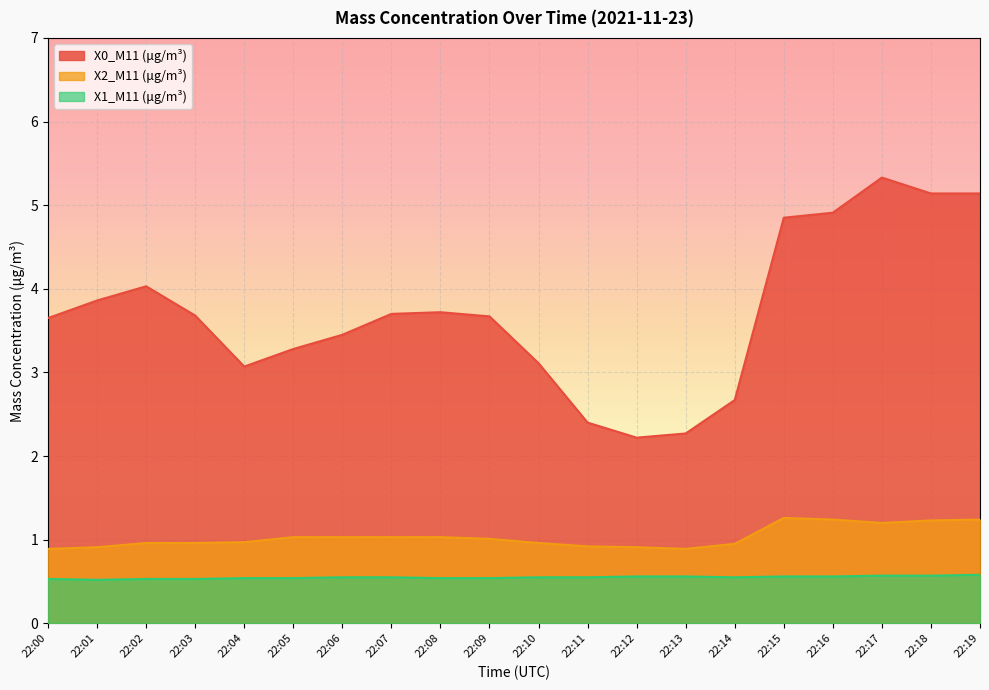

Between 22:04 and 22:05, which series saw the biggest shift?

X0_M11 (μg/m³)